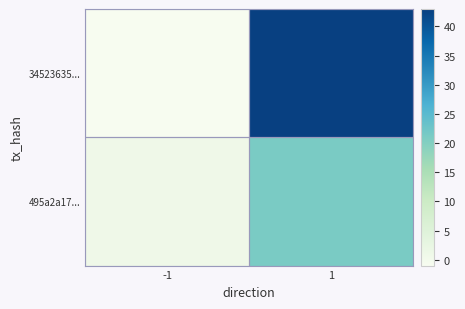

Reading left to right, transcribe all the data shown in this chart.

34523635...: -1=-1	1=43
495a2a17...: -1=1	1=21